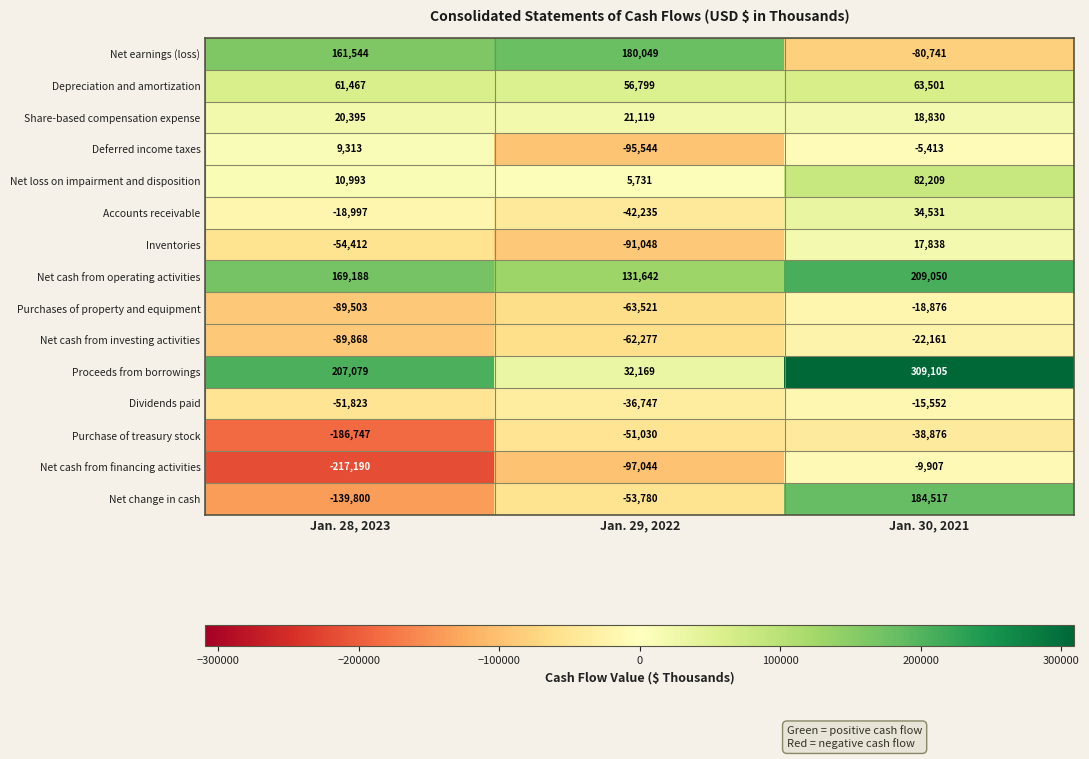

At which category is the sum across all series the highest?

Jan. 30, 2021